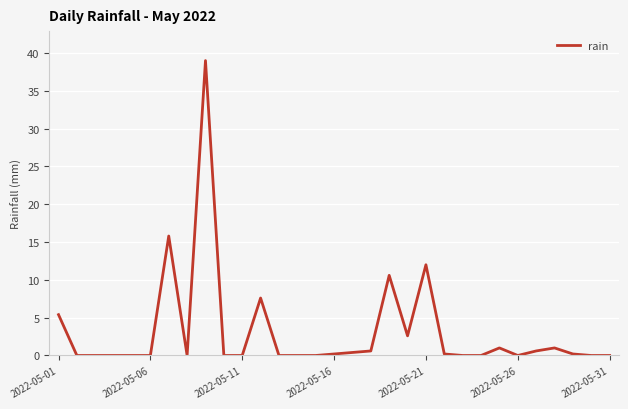

What is the maximum value shown in the chart?

39.0